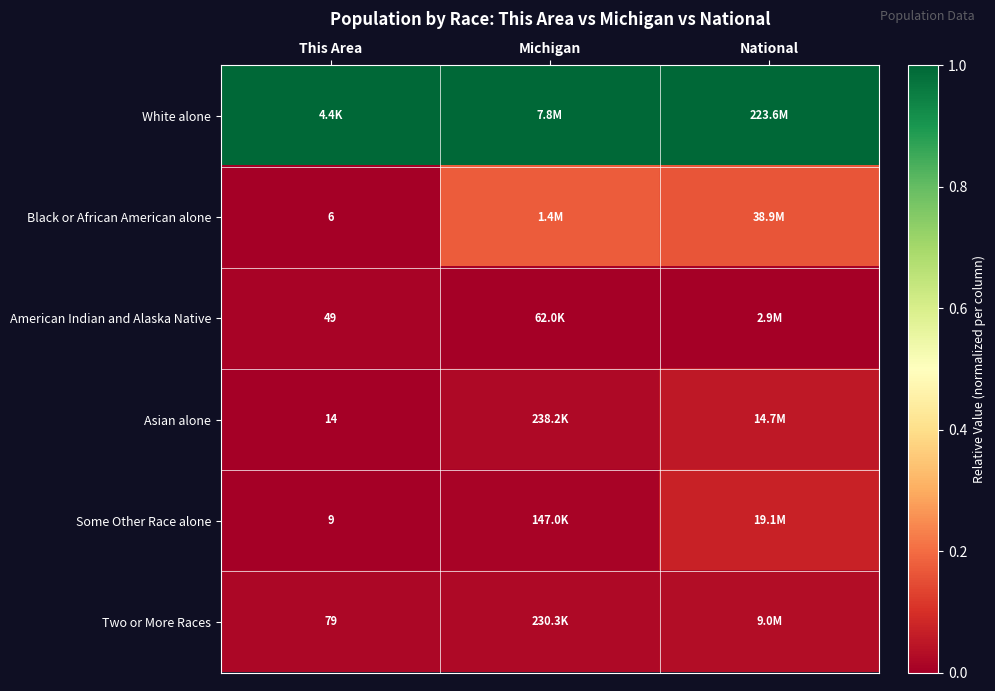

Is the value of American Indian and Alaska Native at This Area greater than the value of Two or More Races at This Area?

No